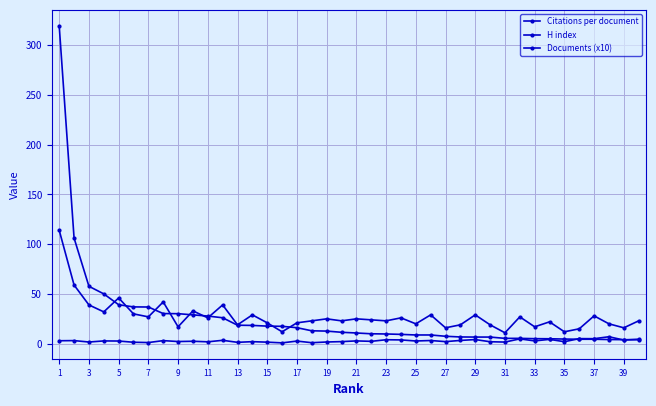

At how many categories does at least one series exceed 259?

1